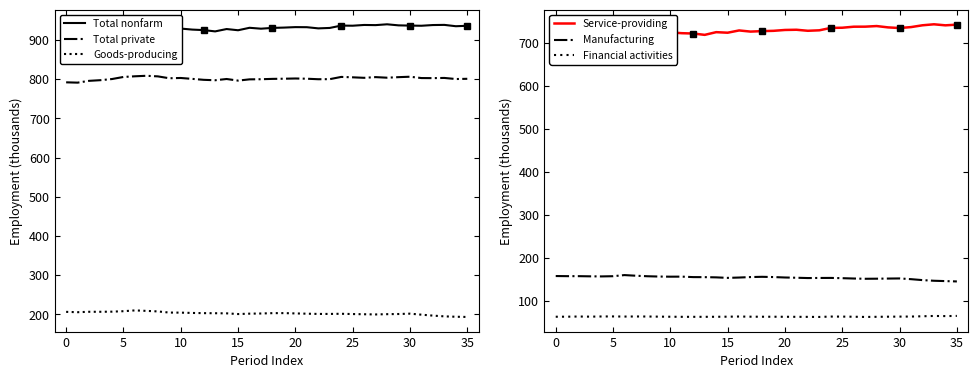

What is the minimum value for Total private?

791.1